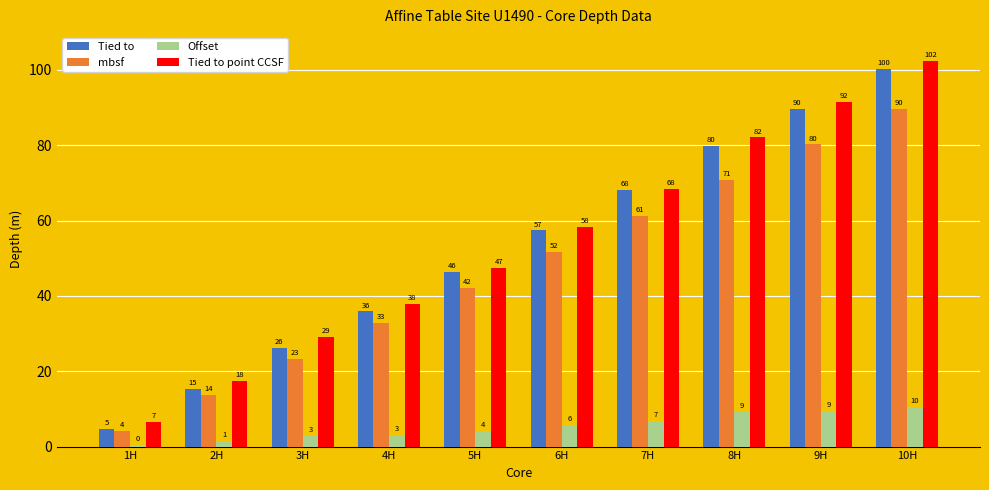

How many groups of bars are there?

10